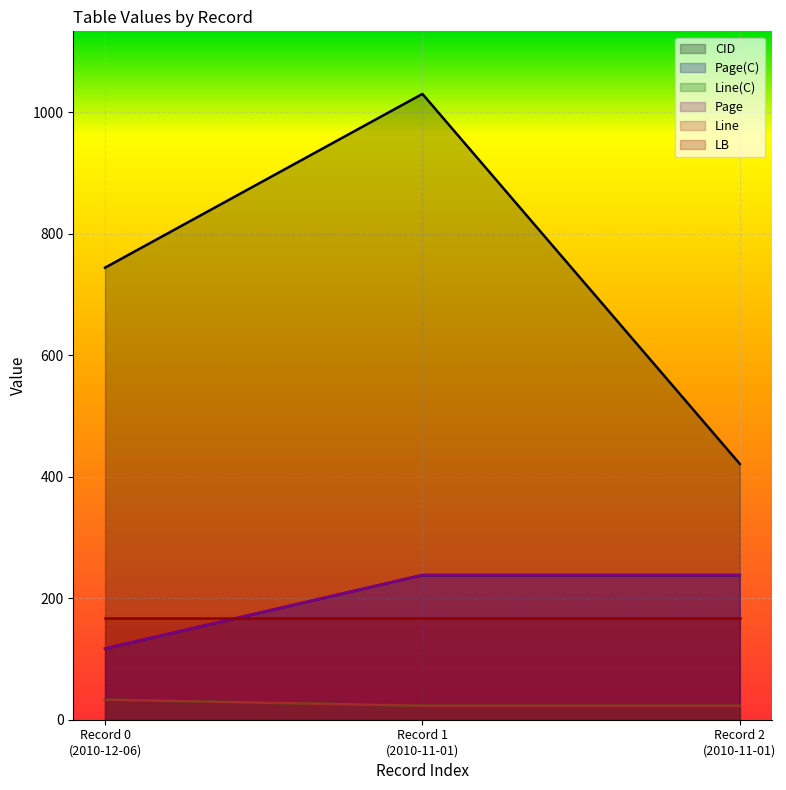

What is the total value across all series at Record 1 (2010-11-01)?

1552.2